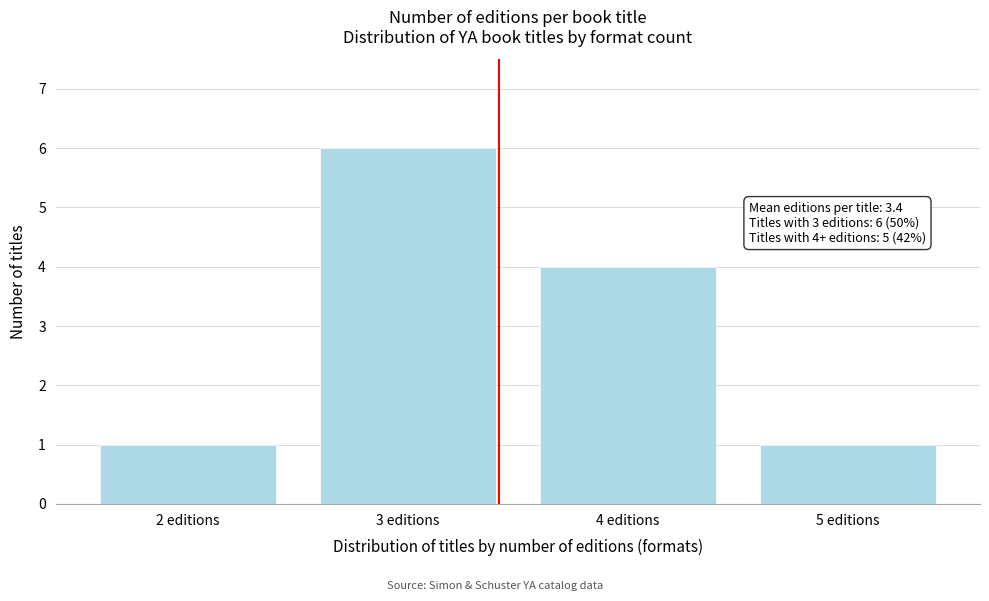

Reading right to left, transcribe all the data shown in this chart.

5 editions=1	4 editions=4	3 editions=6	2 editions=1